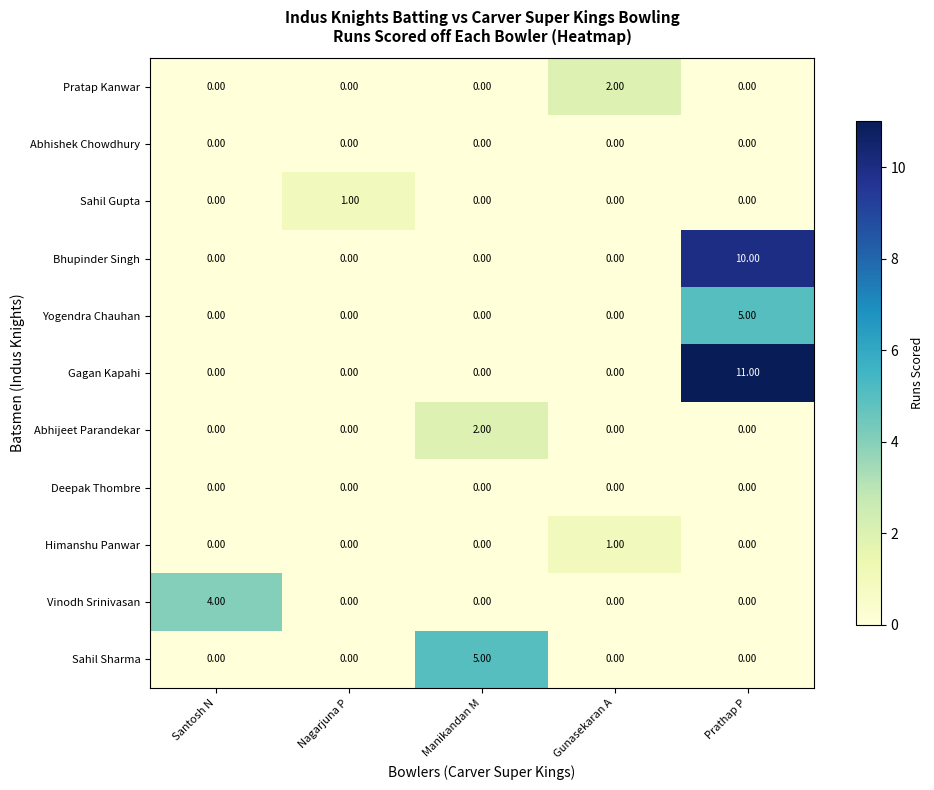

What is the sum of all Gagan Kapahi values?

11